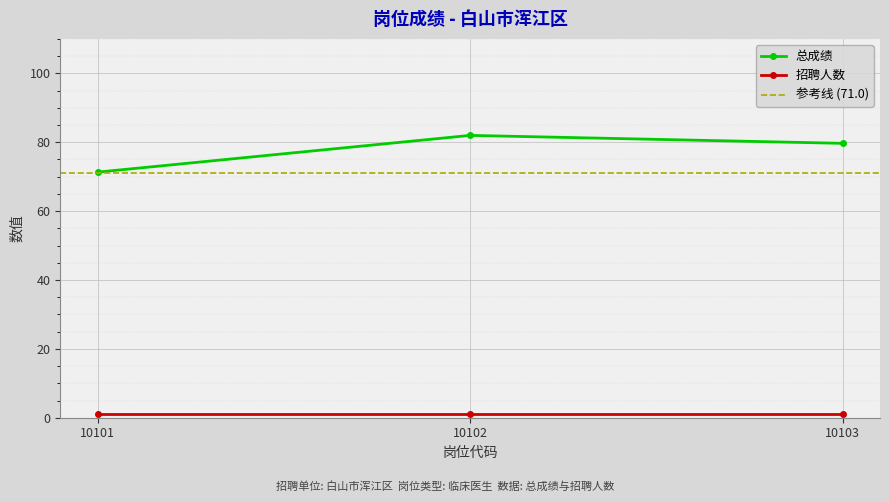

Which label corresponds to the smallest value in the chart?

10101